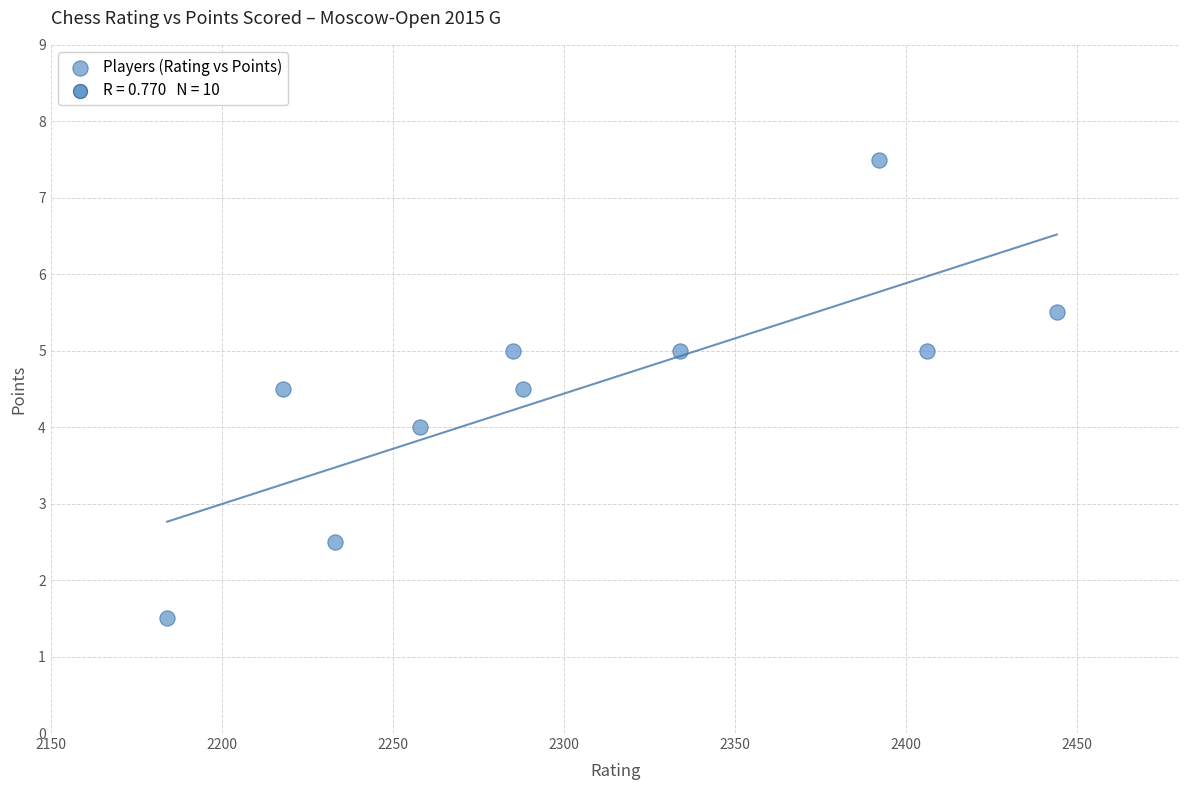

What is the average X value?

2304.2